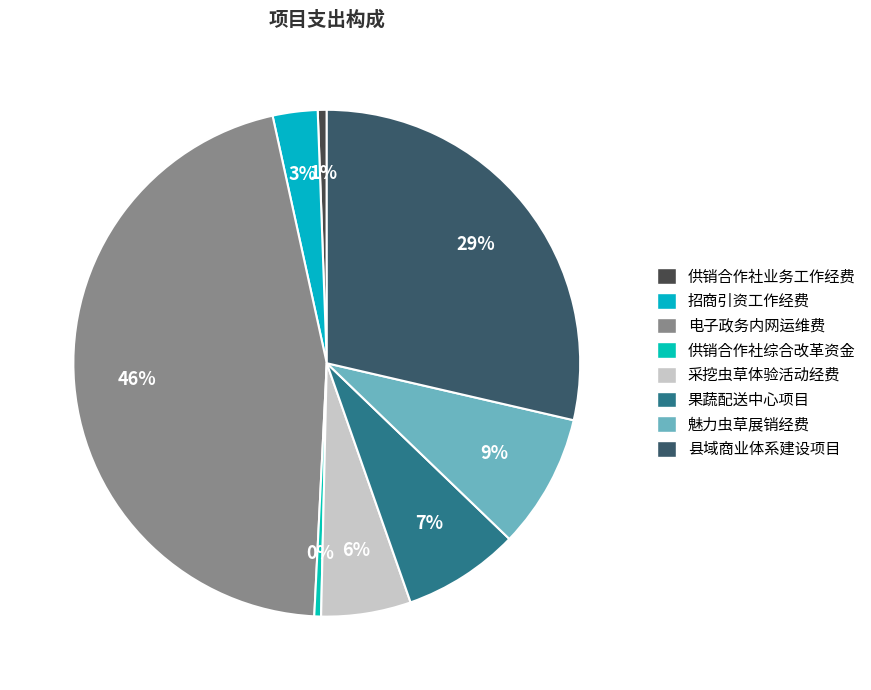

To the nearest percent, what portion does 县域商业体系建设项目 represent?

29%